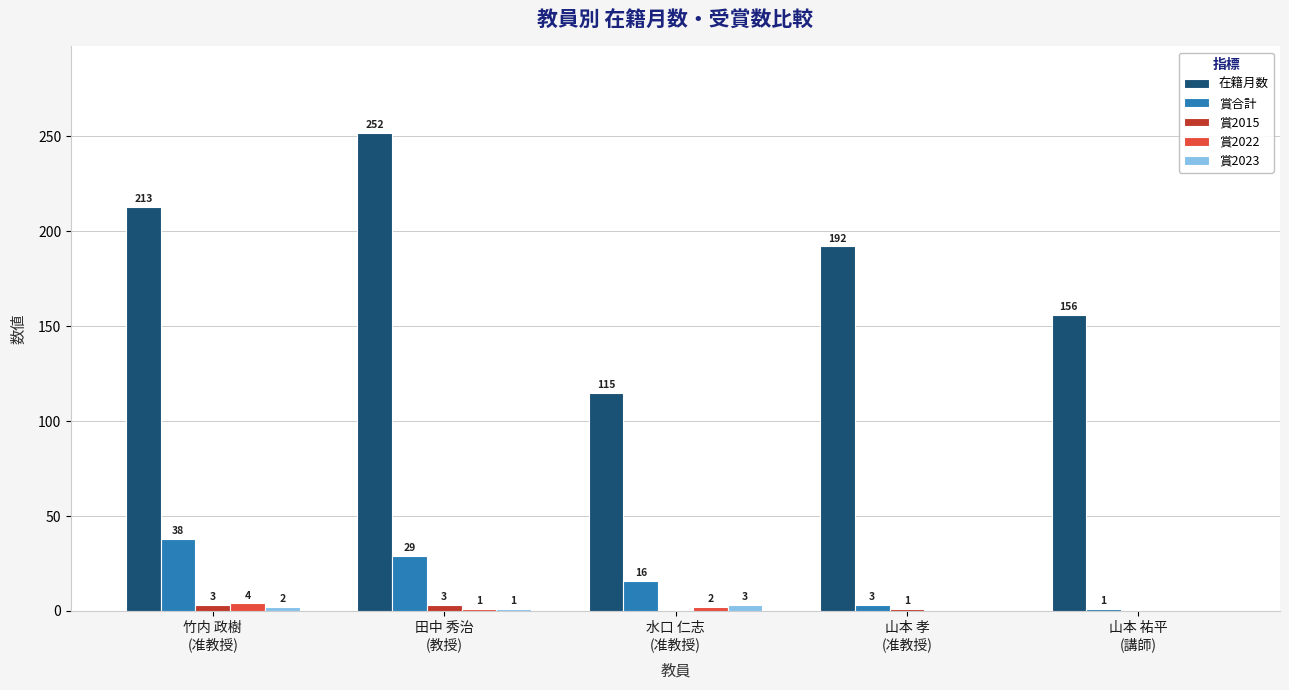

At which label is 在籍月数 closest to 183?

山本 孝
(准教授)